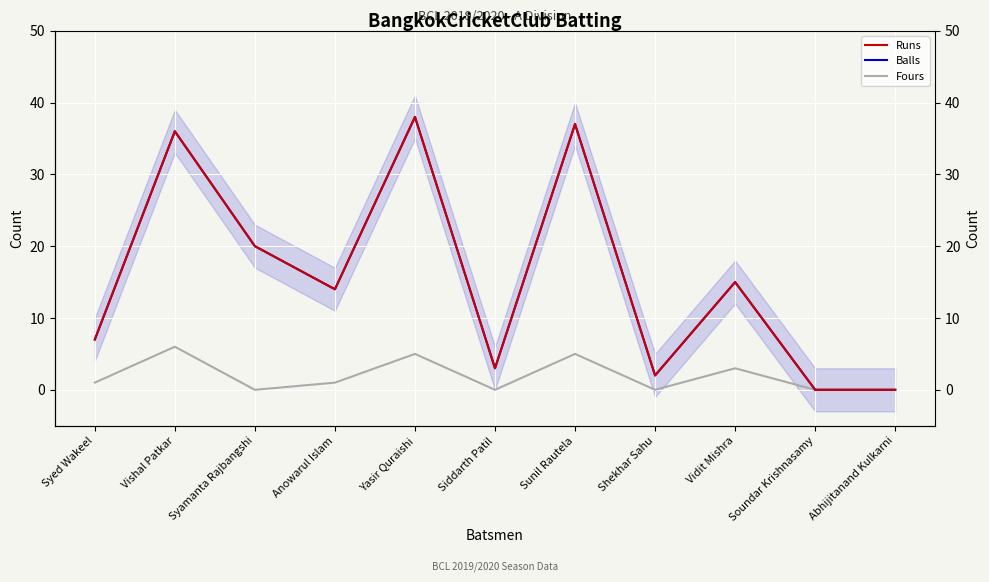

At which category does Fours reach its first local peak?

Vishal Patkar